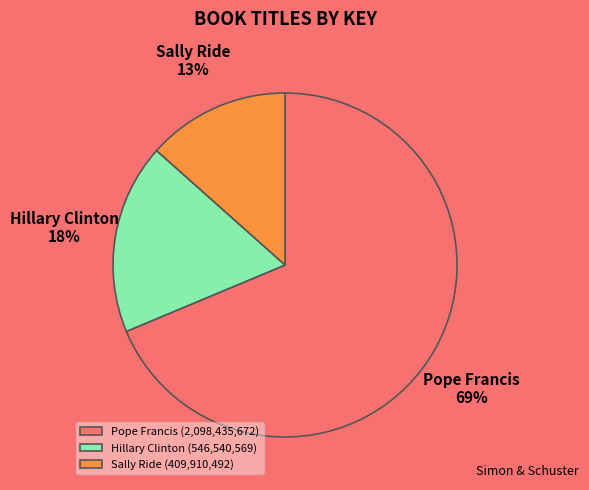

Which has a higher value, Pope Francis or Hillary Clinton?

Pope Francis